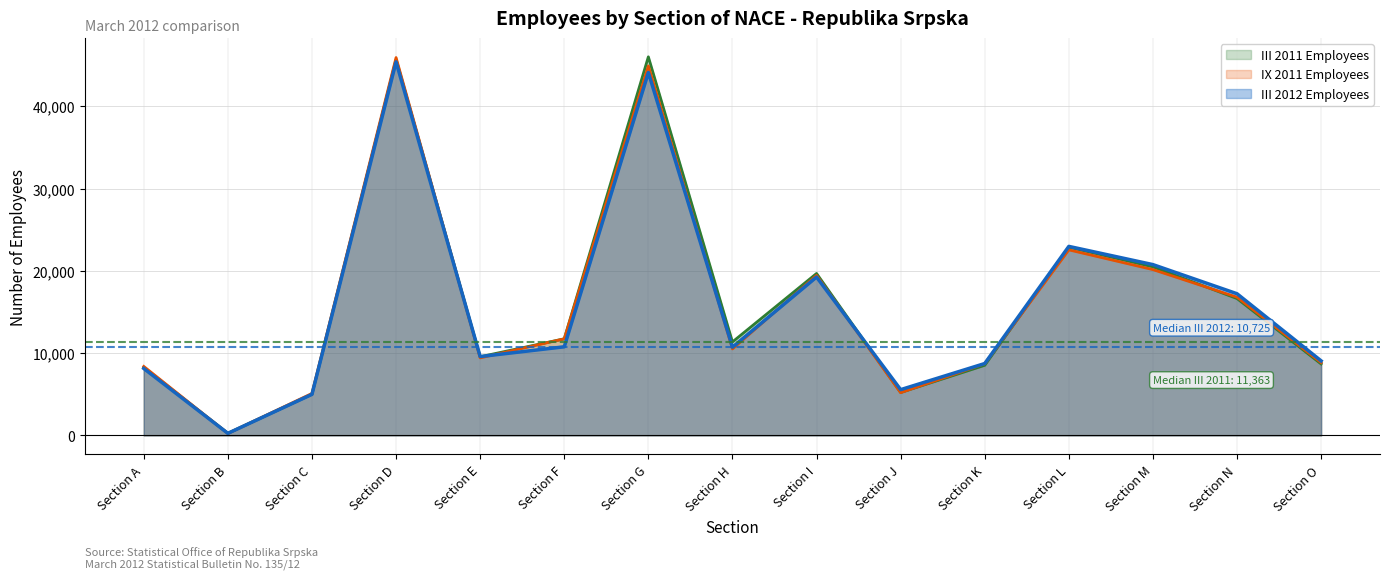

Rank the series by their average value, from lowest to highest.

III 2012 Employees, IX 2011 Employees, III 2011 Employees